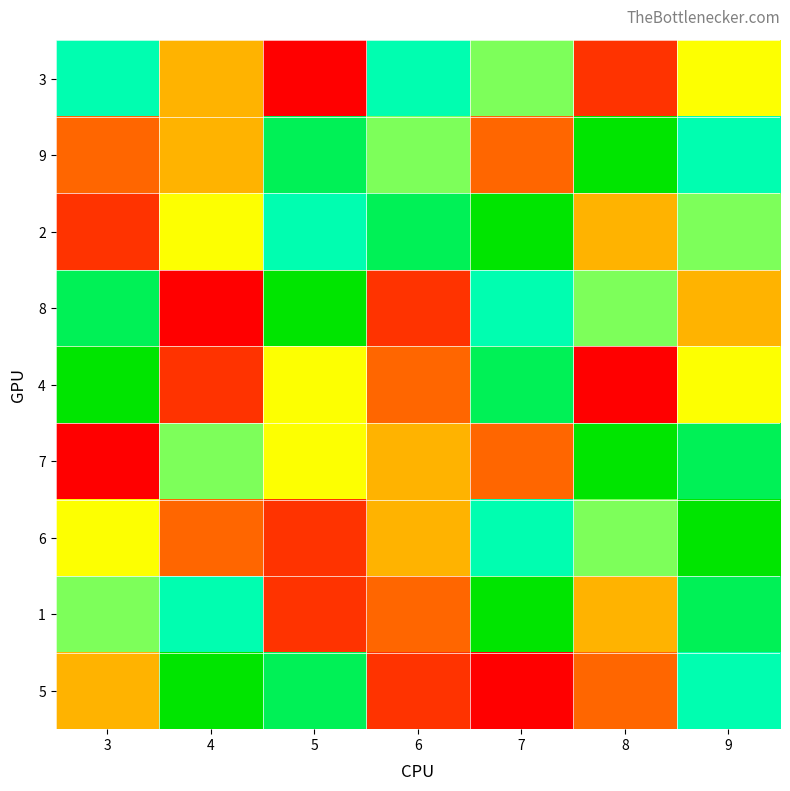

Reading left to right, extract all data points from this chart.

3: 3=7	4=4	5=1	6=7	7=6	8=2	9=5
9: 3=3	4=4	5=8	6=6	7=3	8=9	9=7
2: 3=2	4=5	5=7	6=8	7=9	8=4	9=6
8: 3=8	4=1	5=9	6=2	7=7	8=6	9=4
4: 3=9	4=2	5=5	6=3	7=8	8=1	9=5
7: 3=1	4=6	5=5	6=4	7=3	8=9	9=8
6: 3=5	4=3	5=2	6=4	7=7	8=6	9=9
1: 3=6	4=7	5=2	6=3	7=9	8=4	9=8
5: 3=4	4=9	5=8	6=2	7=1	8=3	9=7